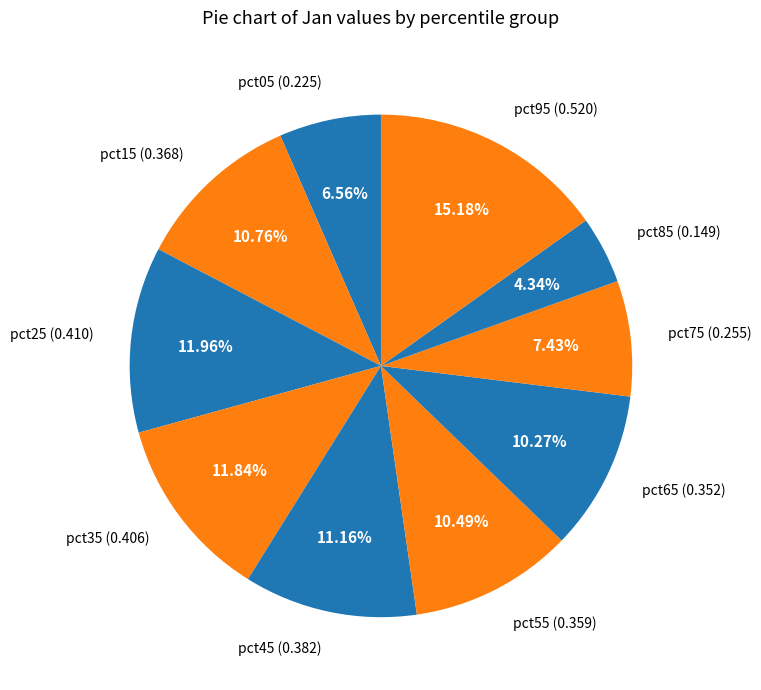

To the nearest percent, what is the difference between the pct55 and pct25 slice percentages?

1%